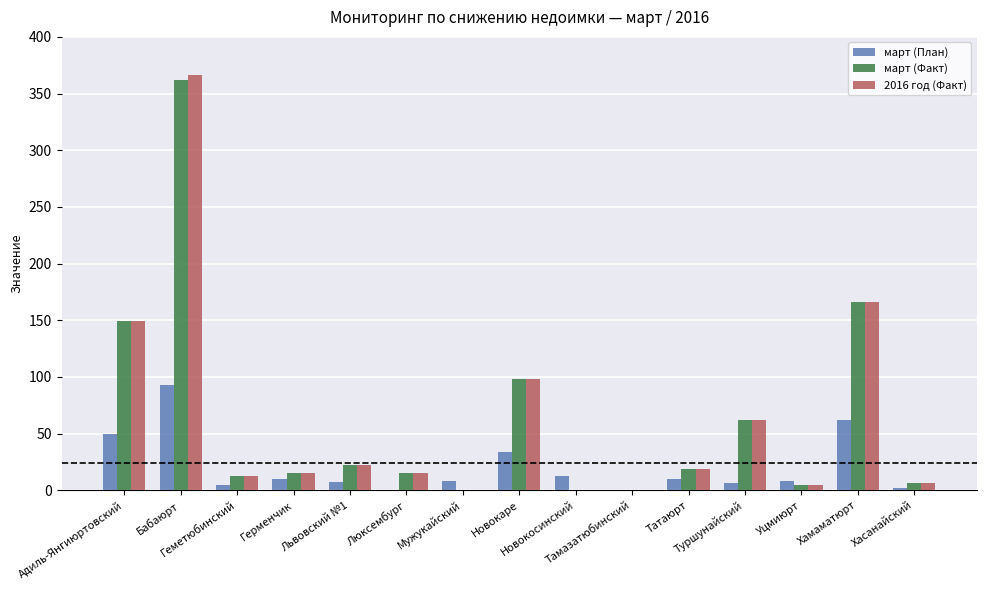

Count the number of data series in this chart.

3